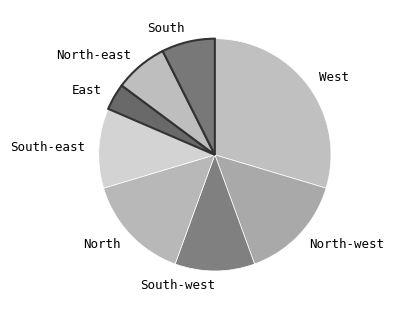

Which category has the biggest portion of the pie?

West